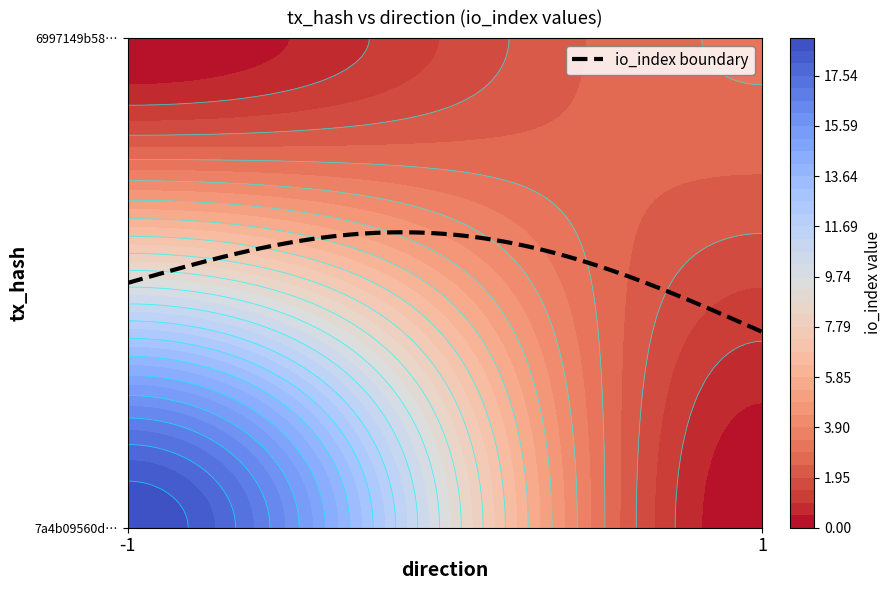

How many categories are shown in the chart?

2